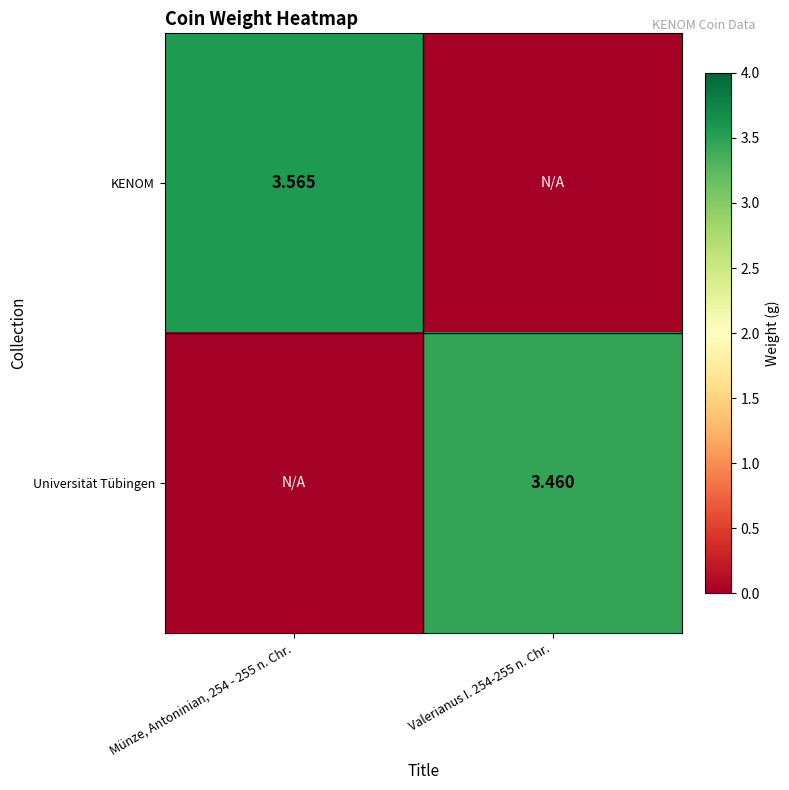

How many Universität Tübingen values are between 0 and 3?

1